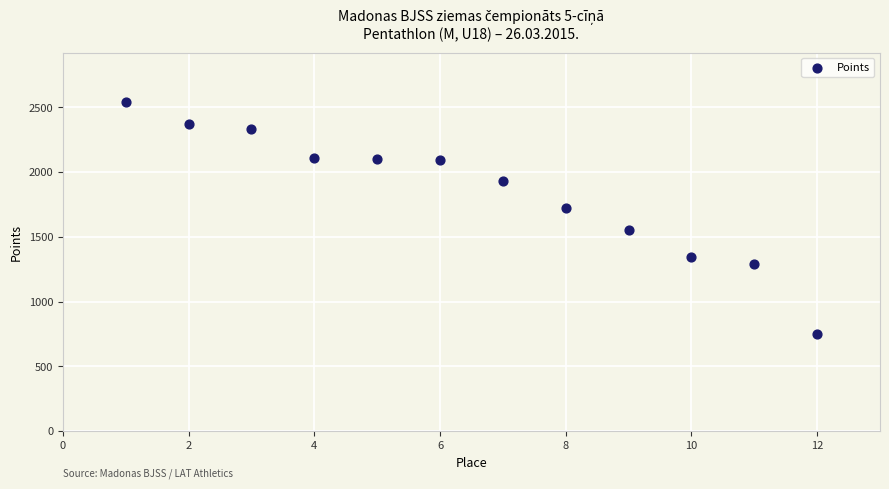

What is the range of Y values (max minus min)?

1790